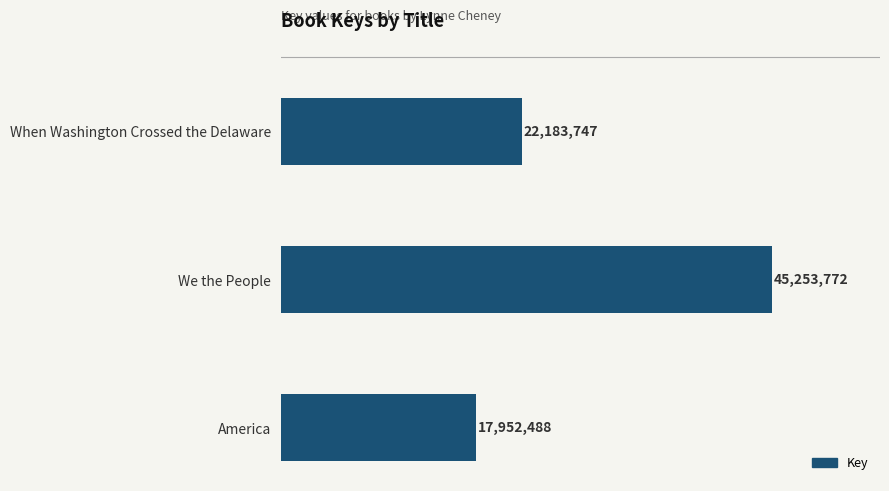

Are the bars horizontal?

Yes